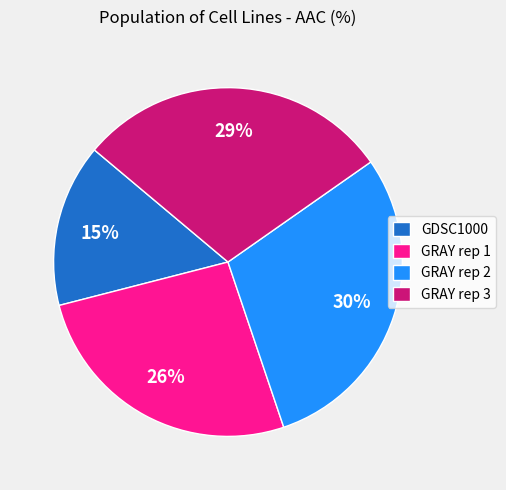

To the nearest percent, what portion does GRAY rep 2 represent?

30%